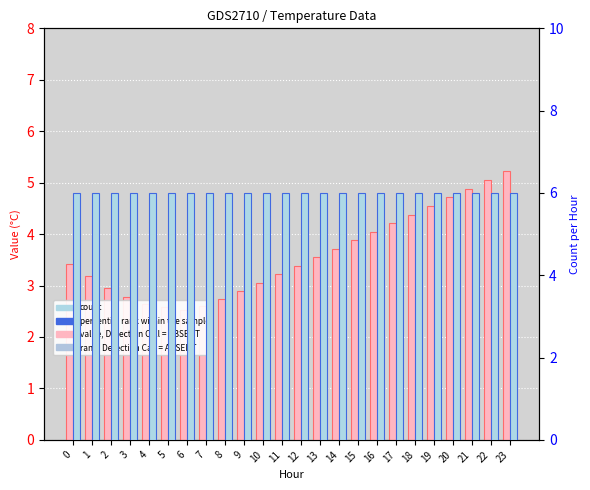

Are the bars horizontal?

No